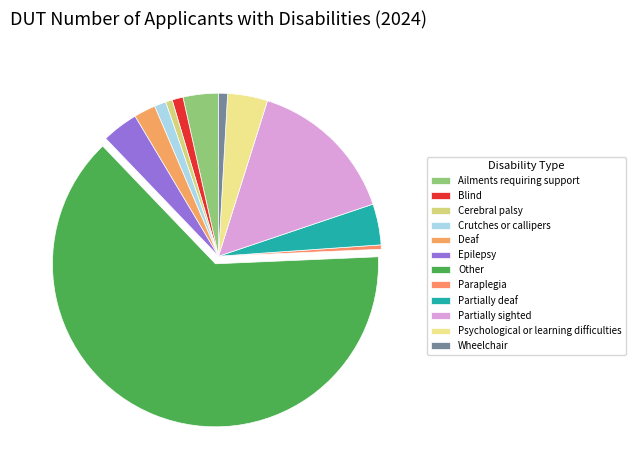

How many slices are in this pie chart?

12